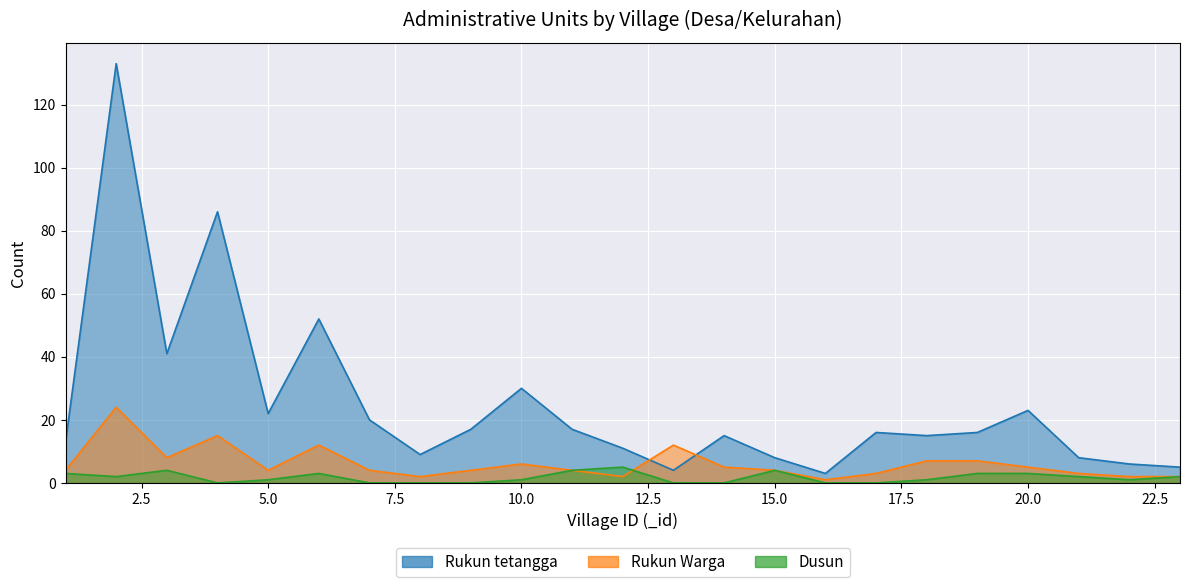

Reading left to right, extract all data points from this chart.

Rukun tetangga: 1=13	2=133	3=41	4=86	5=22	6=52	7=20	8=9	9=17	10=30	11=17	12=11	13=4	14=15	15=8	16=3	17=16	18=15	19=16	20=23	21=8	22=6	23=5
Rukun Warga: 1=4	2=24	3=8	4=15	5=4	6=12	7=4	8=2	9=4	10=6	11=4	12=2	13=12	14=5	15=4	16=1	17=3	18=7	19=7	20=5	21=3	22=2	23=2
Dusun: 1=3	2=2	3=4	4=0	5=1	6=3	7=0	8=0	9=0	10=1	11=4	12=5	13=0	14=0	15=4	16=0	17=0	18=1	19=3	20=3	21=2	22=1	23=2